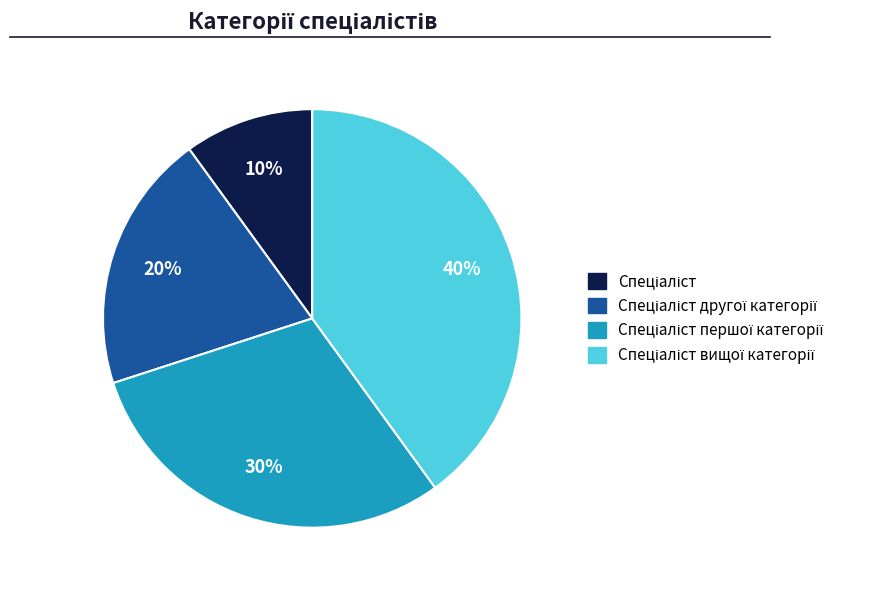

Does any single category account for the majority?

No